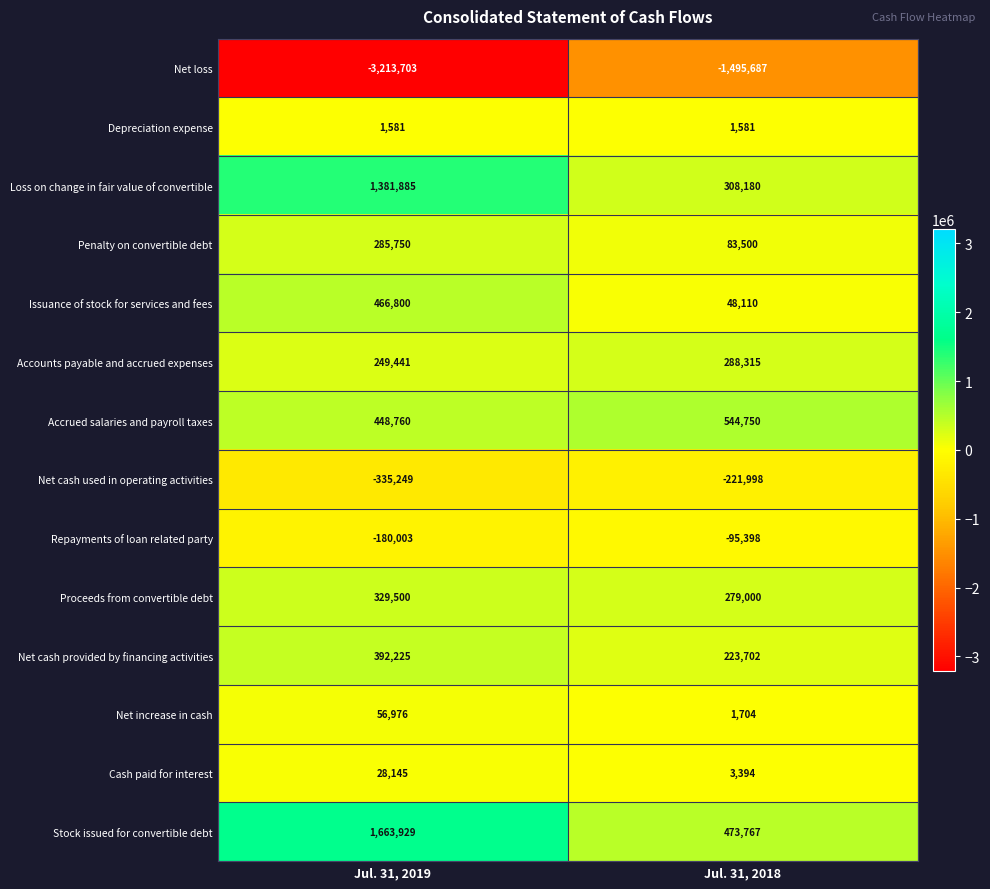

Which category has the highest value in the Stock issued for convertible debt series?

Jul. 31, 2019